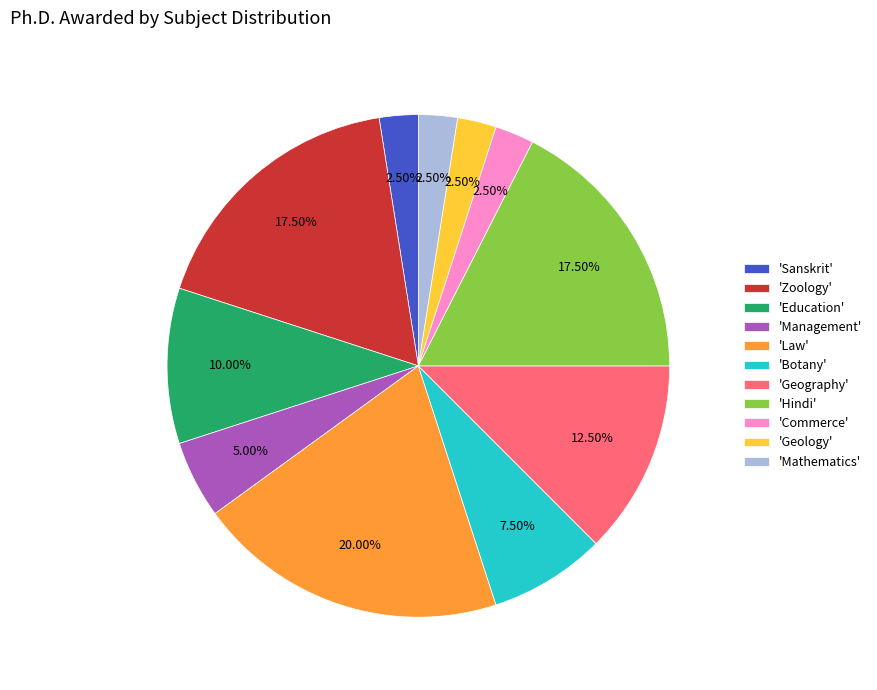

How many slices are in this pie chart?

11